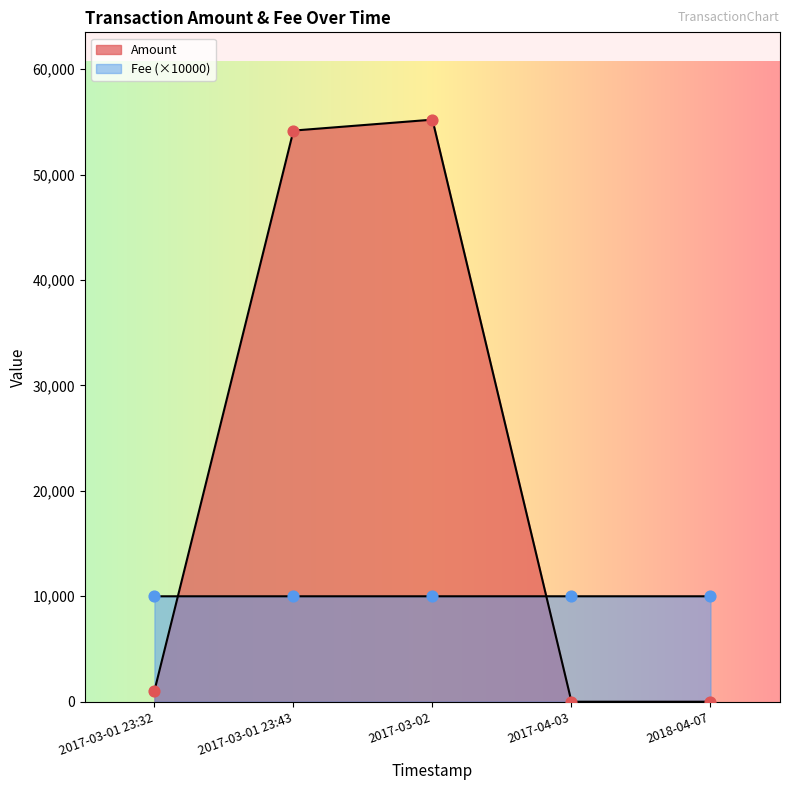

What is the total value across all series at 2017-03-01 23:32?

1039.1